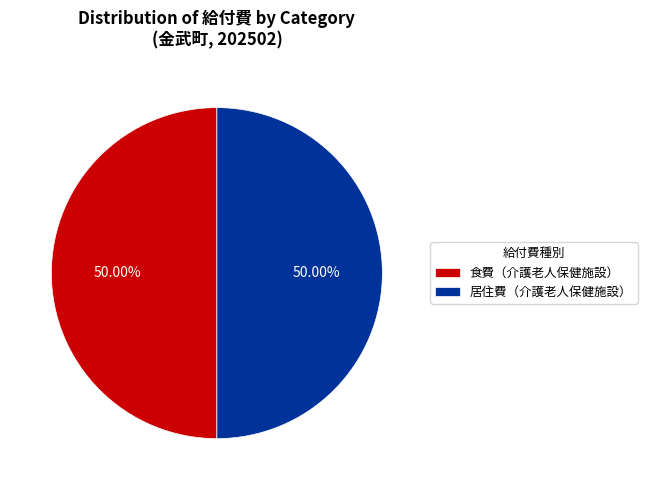

Approximately how many times larger is the value at 居住費（介護老人保健施設） compared to 食費（介護老人保健施設）?

1.0